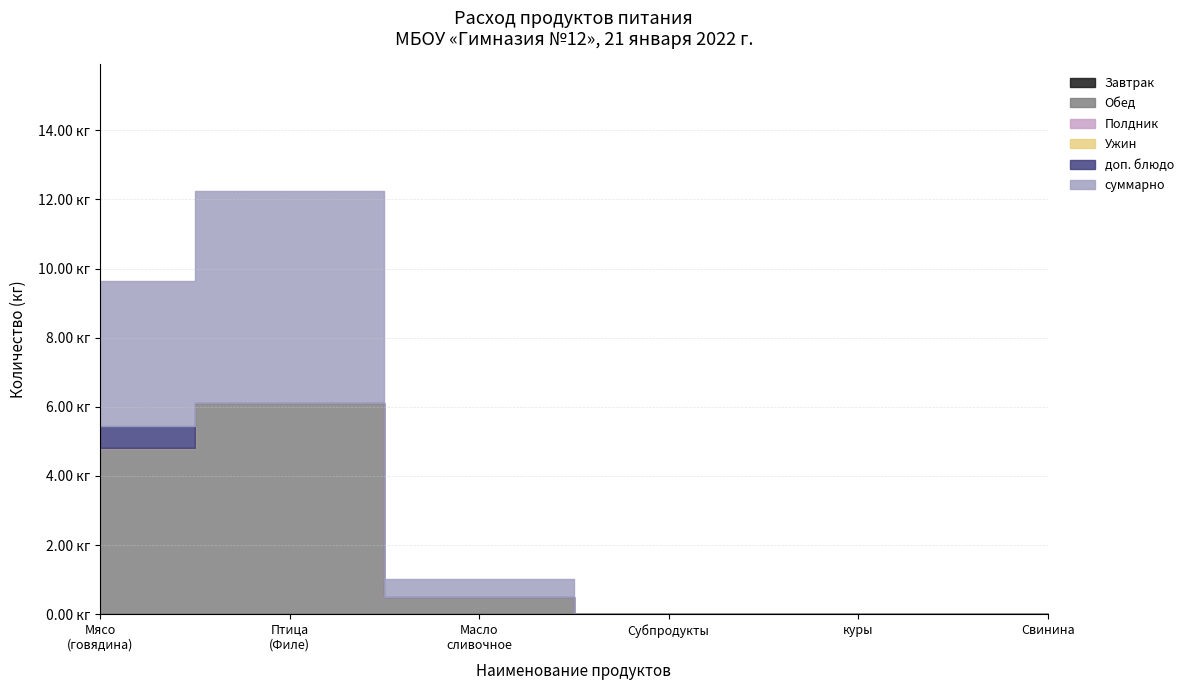

True or false: первое and Всего intersect in this chart.

False